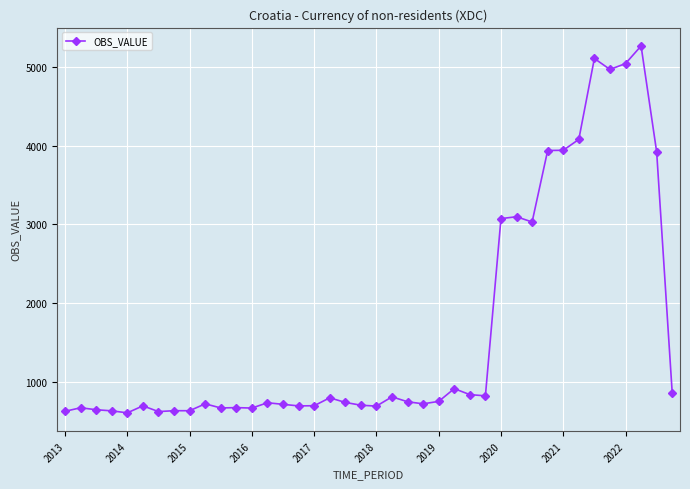

What is the value of the 6th point from the left?

699.4